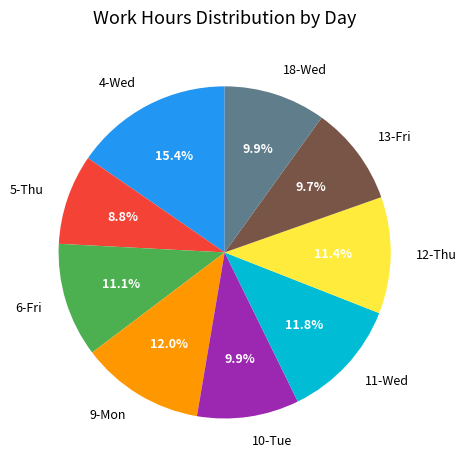

What is the largest slice in the pie chart?

4-Wed